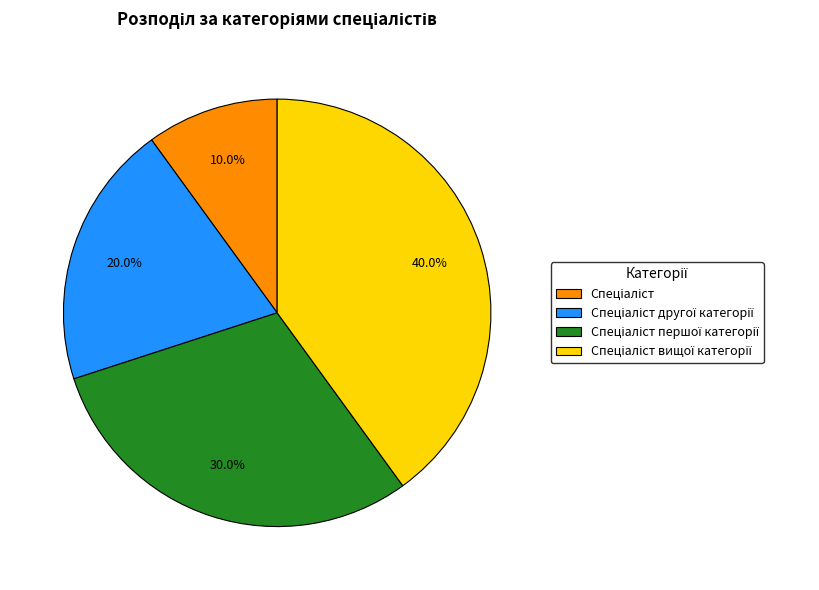

Is there any slice that represents more than half of the pie?

No